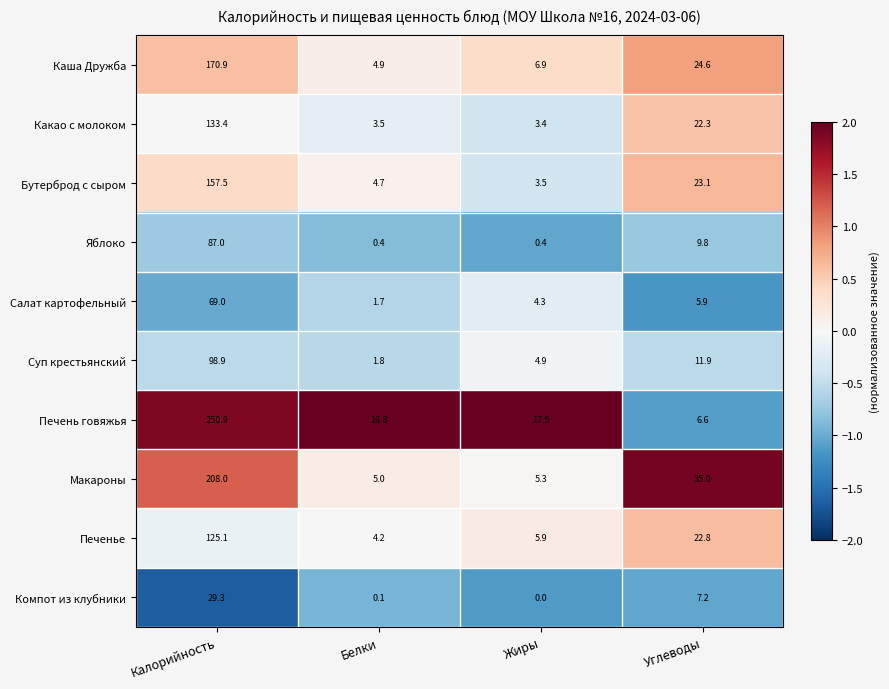

The Бутерброд с сыром series shows 157.5 at Калорийность. True or false?

True